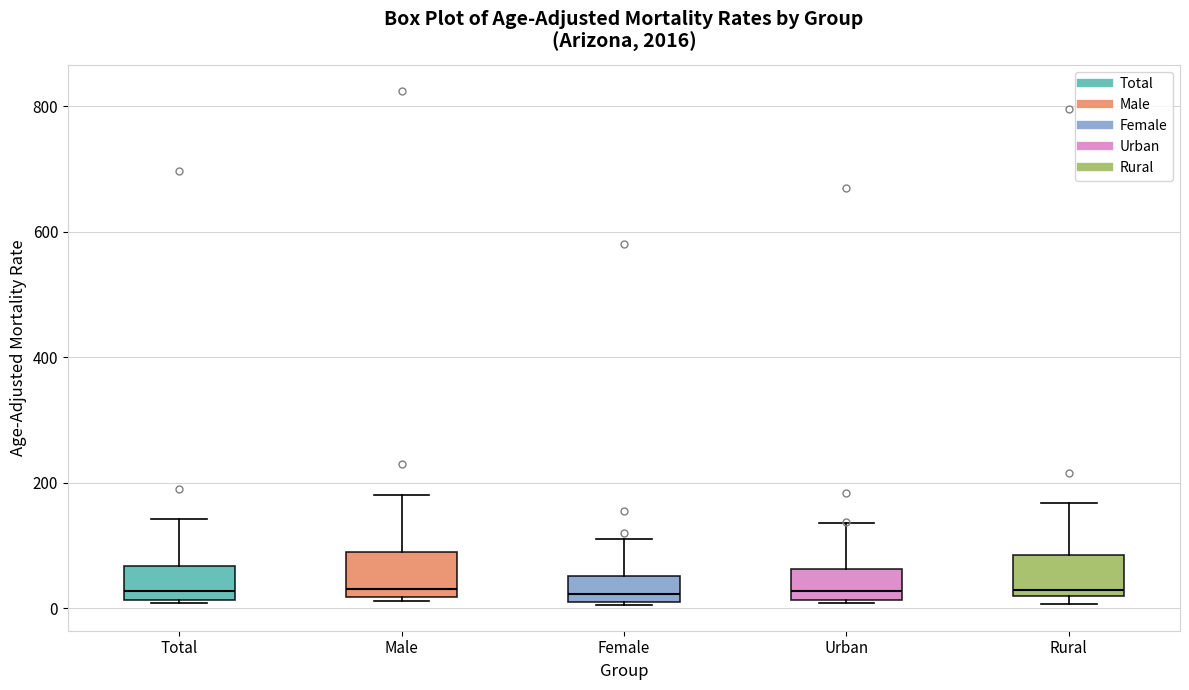

Reading left to right, read every box against the y-axis: the position of its median line, the range the box covers, and the ends of its whiskers. The values are not printed on the chart, so give them approximately, as read against the axis.

Total: median 20 (just above the box's lower edge), box 20 to 60, whiskers 0 to 140
Male: median 40, box 20 to 80, whiskers 20 (just below the box's lower edge) to 180
Female: median 20 (just above the box's lower edge), box 20 to 60, whiskers 0 to 100
Urban: median 20 (just above the box's lower edge), box 20 to 60, whiskers 0 to 140
Rural: median 20 (just above the box's lower edge), box 20 to 80, whiskers 0 to 160